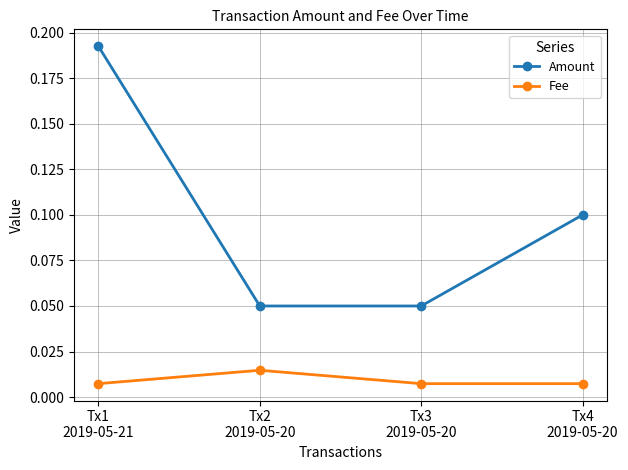

What is the sum of all Amount values?

0.4